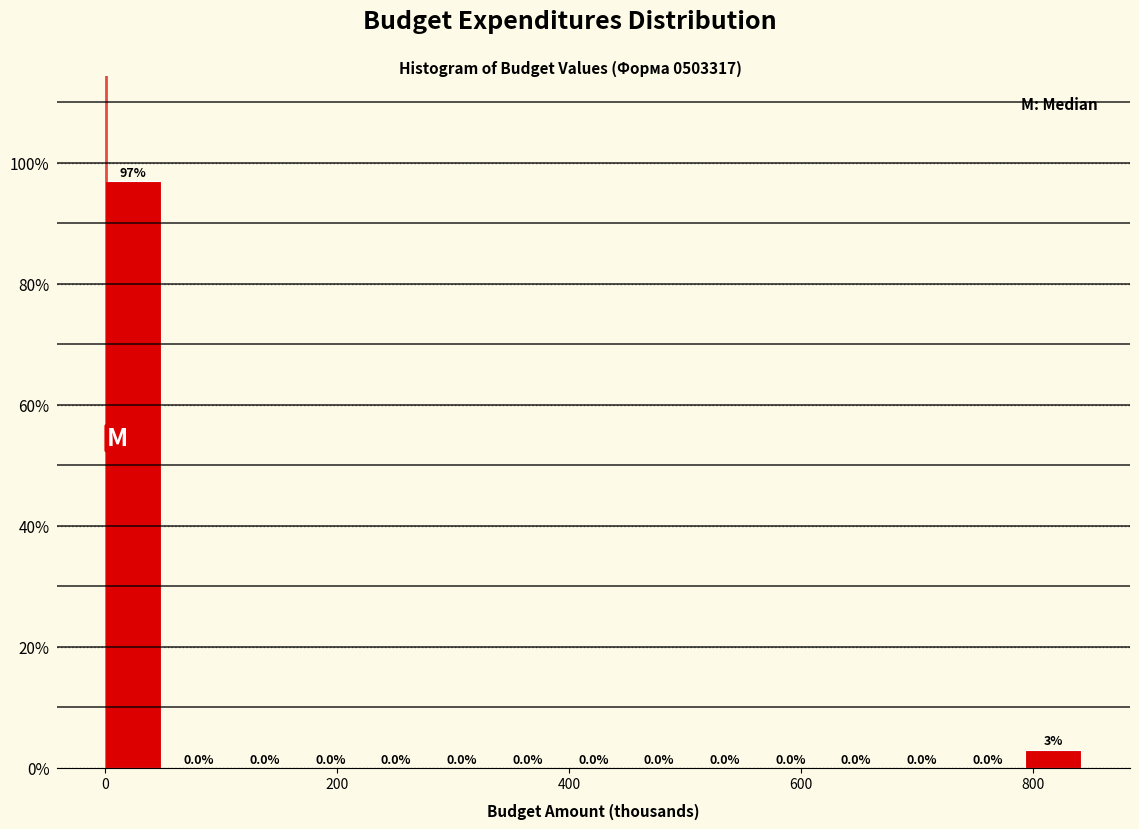

Read against the x-axis, roughly where is the centre of the tallest bar?

20